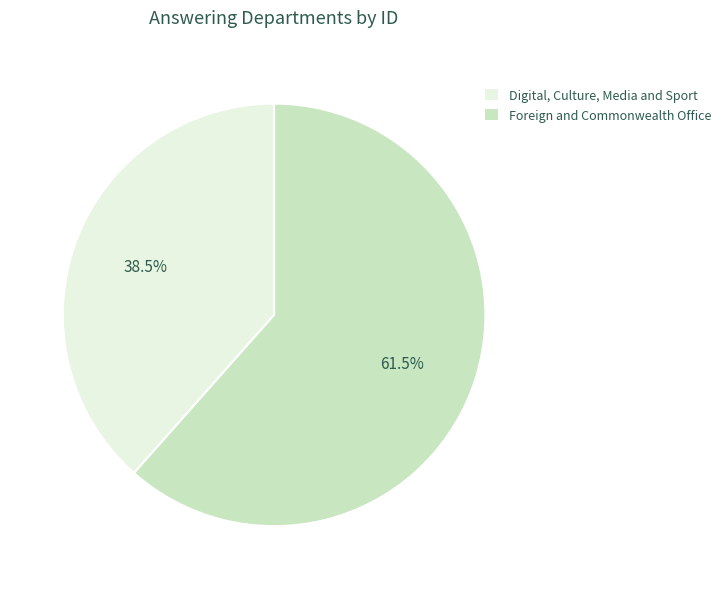

Is it true that Digital, Culture, Media and Sport is 48% of the pie?

False